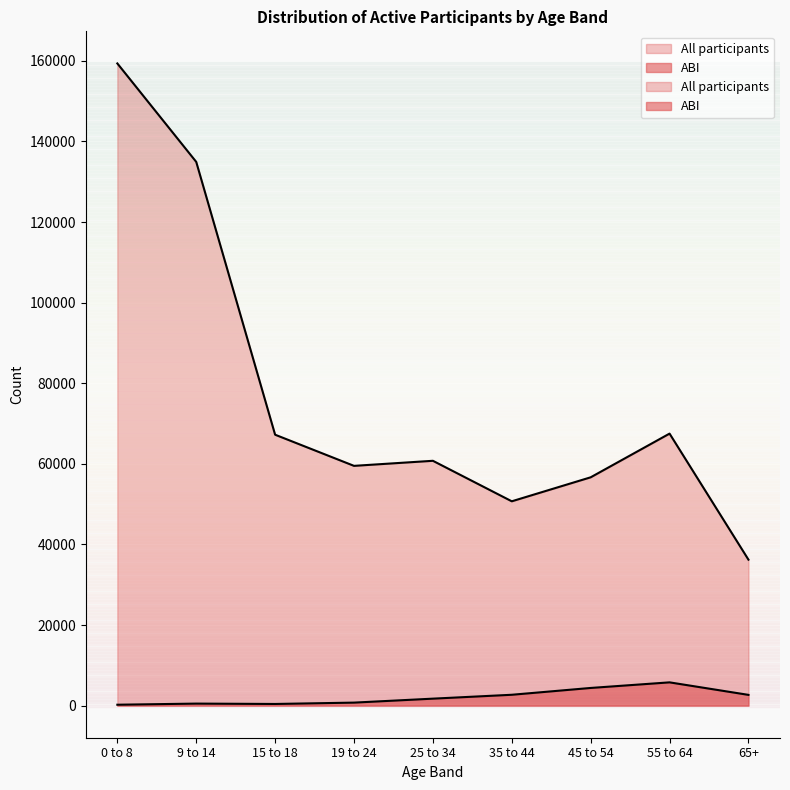

How many lines are shown in the chart?

2